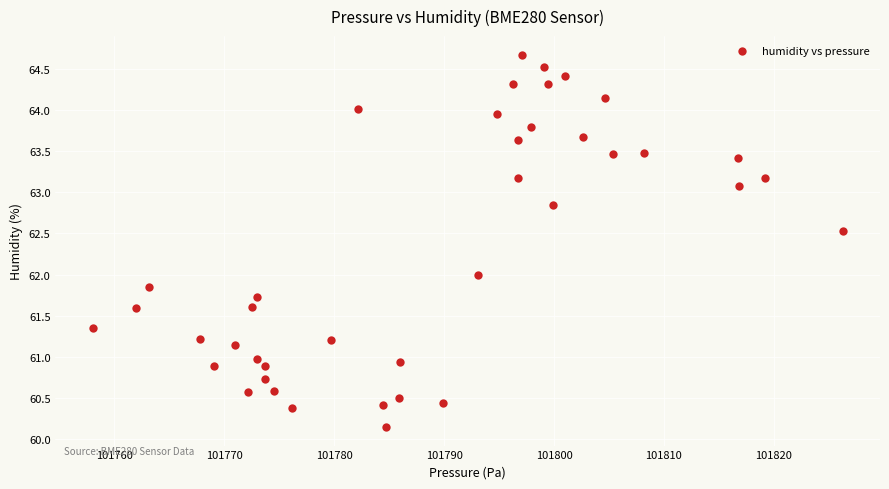

What is the range of X values (max minus min)?

68.2